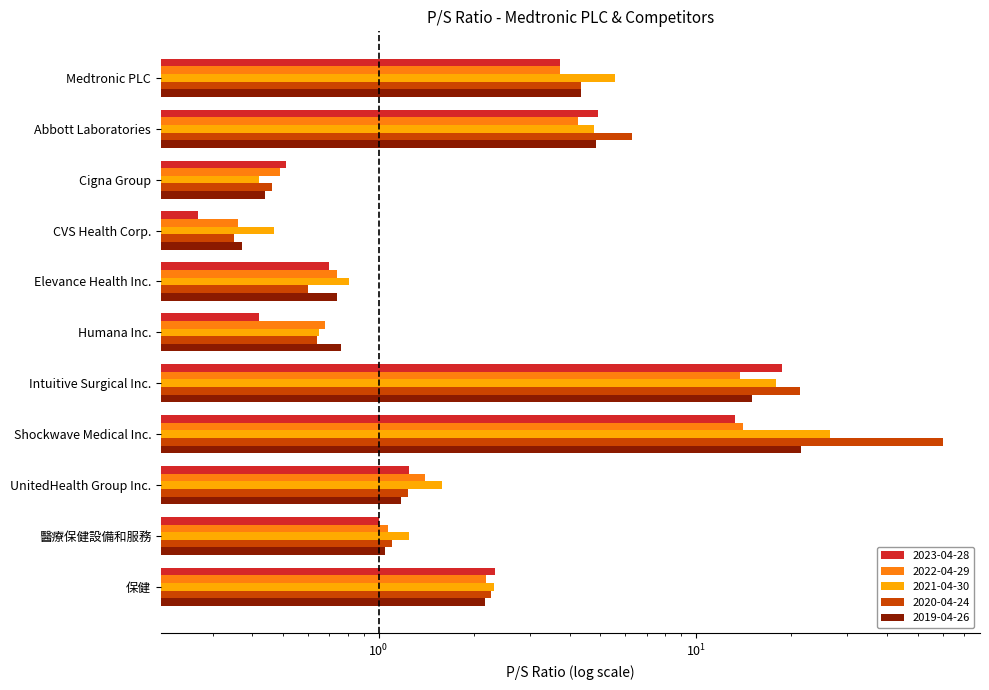

What is the total value across all series at UnitedHealth Group Inc.?

6.7